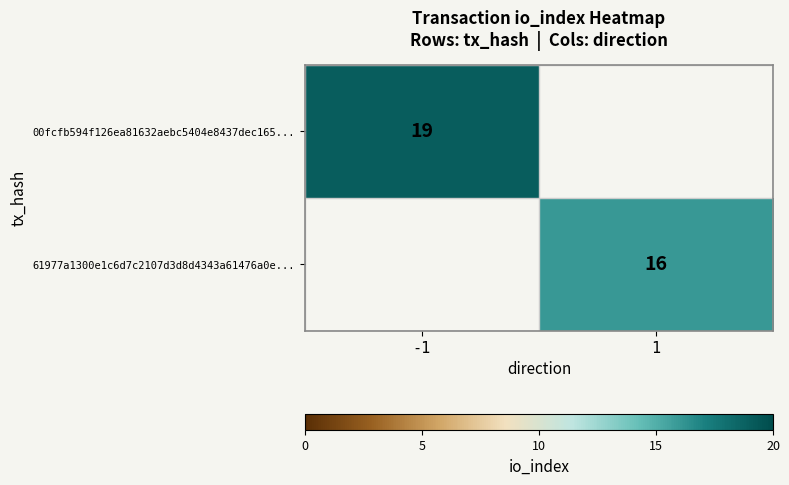

Is it true that 00fcfb594f126ea81632aebc5404e8437dec165... equals 5 at -1?

False